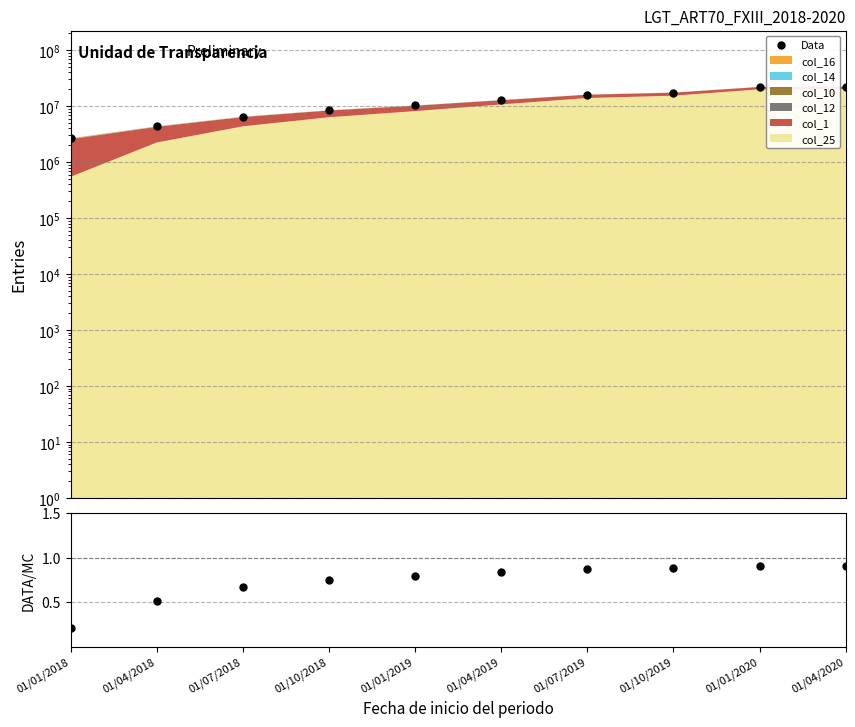

What is the sum of all Data values?

123177251.0